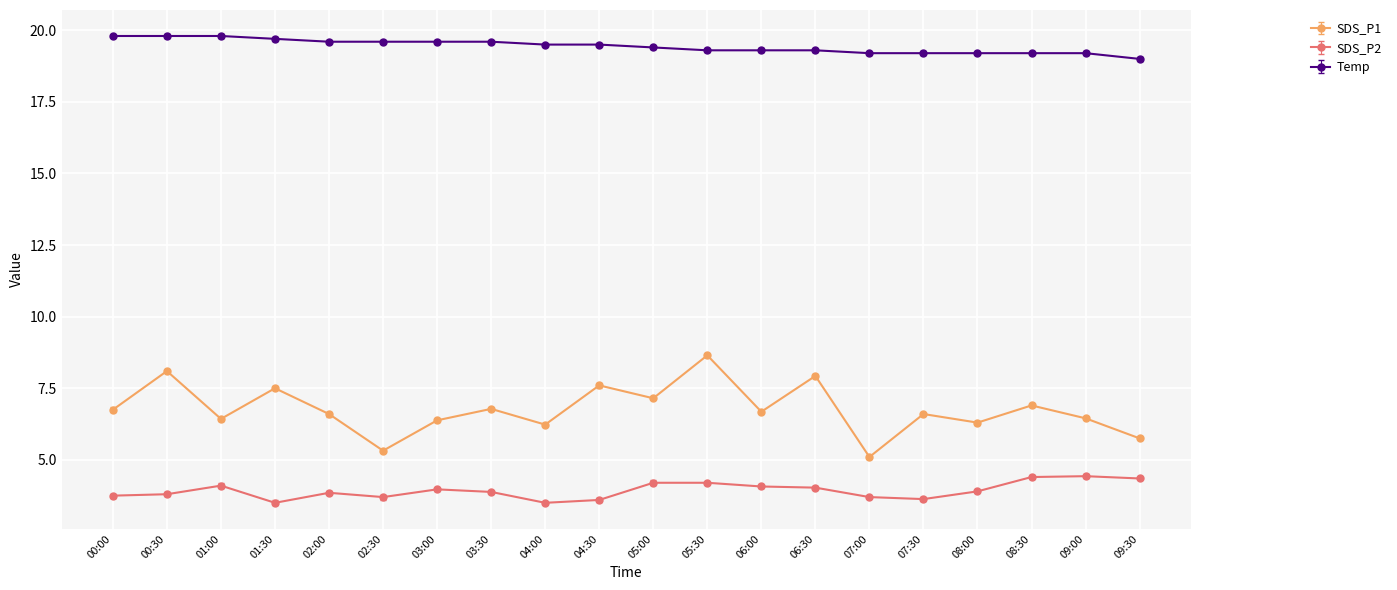

Which label corresponds to the largest value in the chart?

00:00